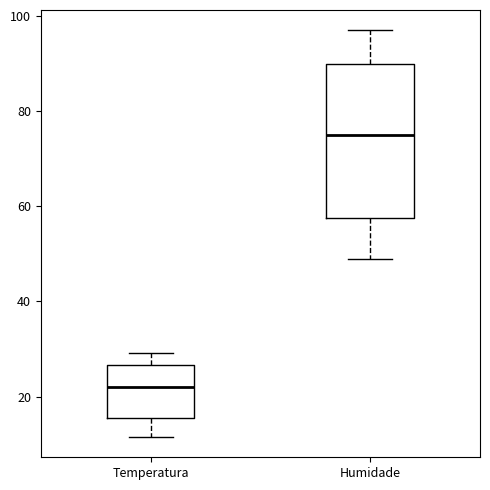

Which box is the tallest, from its lower edge to its upper edge?

Humidade